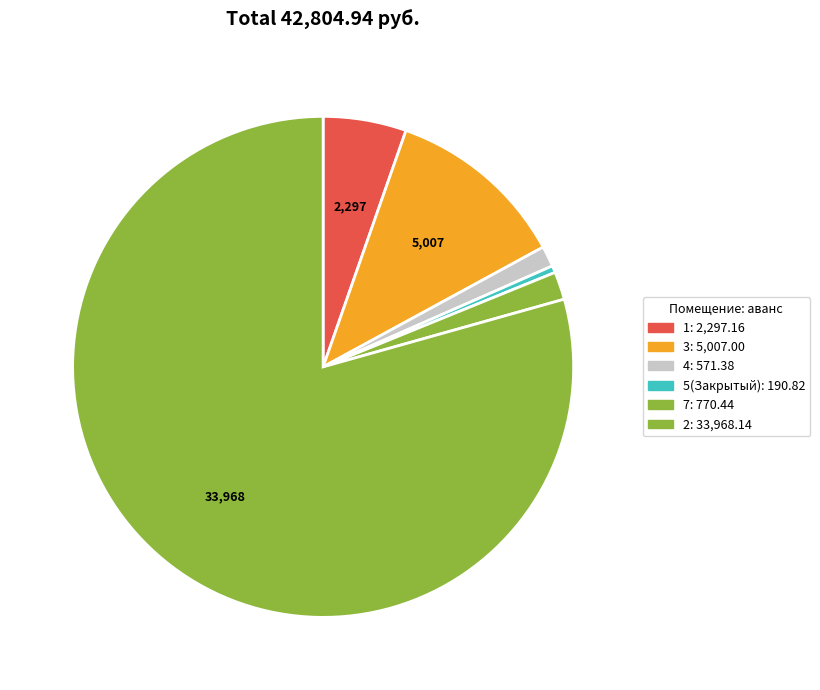

Count the number of slices in the pie.

6